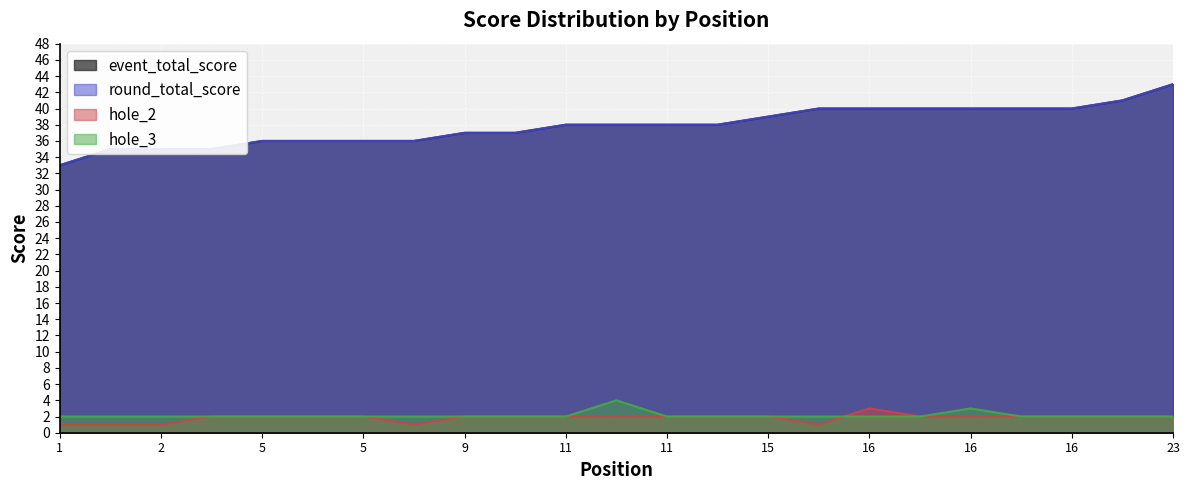

List the series in order of their peak value, highest first.

event_total_score, round_total_score, hole_3, hole_2